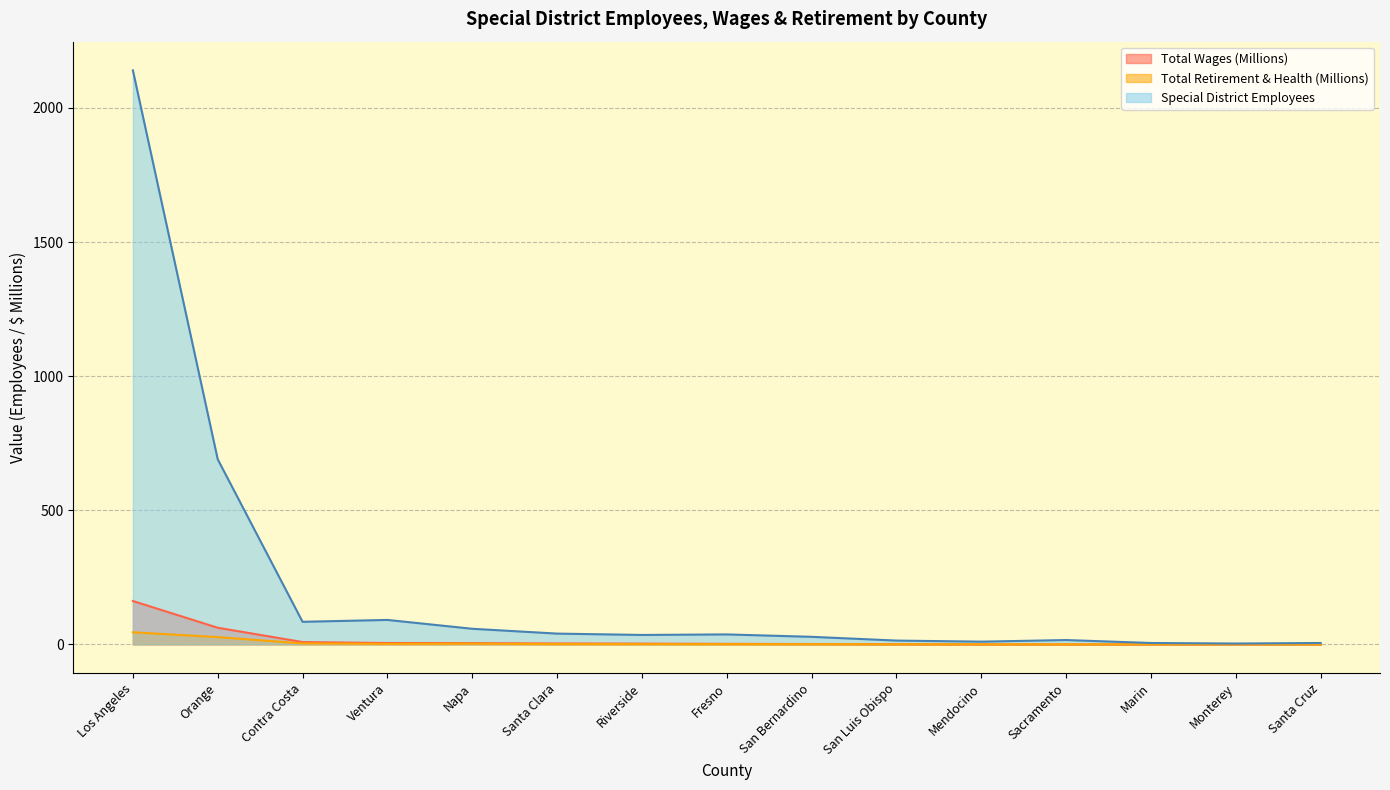

How many lines are shown in the chart?

3